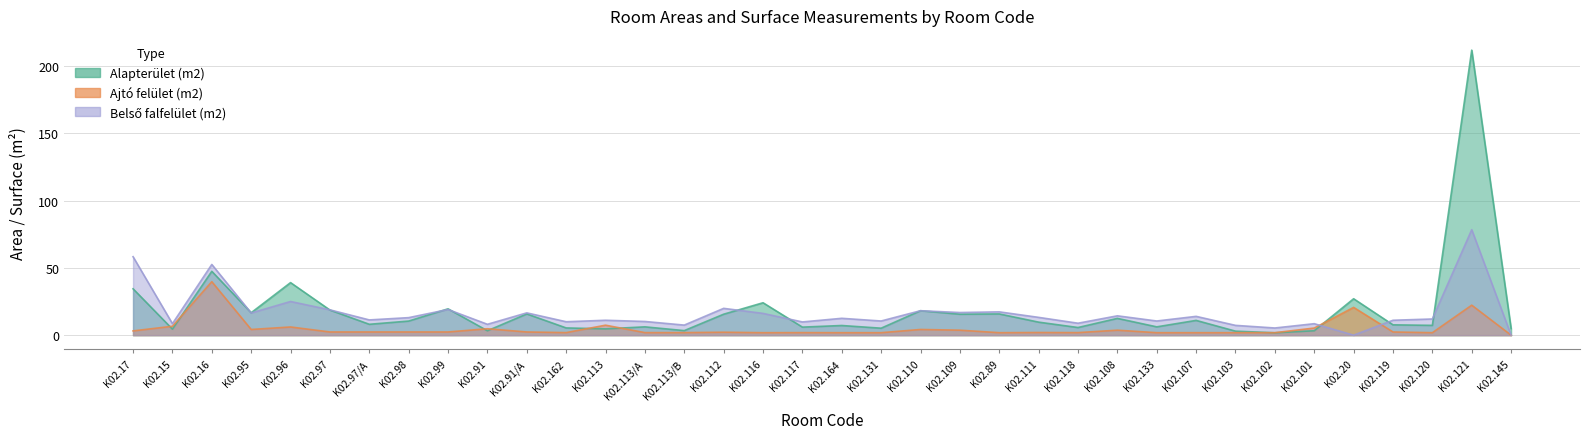

How many data points in Ajtó felület (m2) are above 2?

20